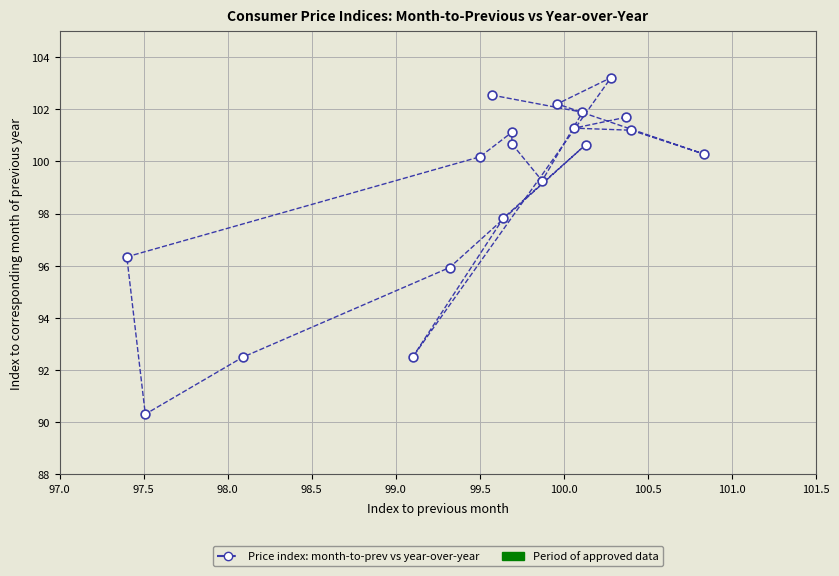

What is the range of Y values (max minus min)?

12.9